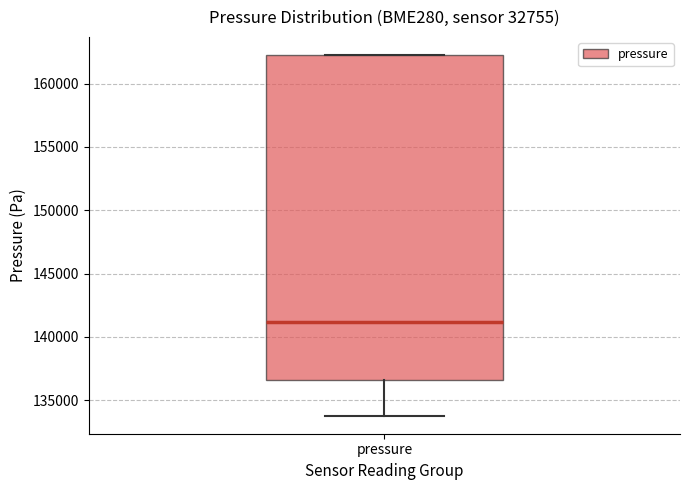

Transcribe this box plot: give where the median line is, the range the box spans, and where the two whiskers end, as read against the y-axis. The values are not printed on the chart, so give them approximately, as read against the axis.

median 141000, box 136500 to 162000, whiskers 134000 to 162500